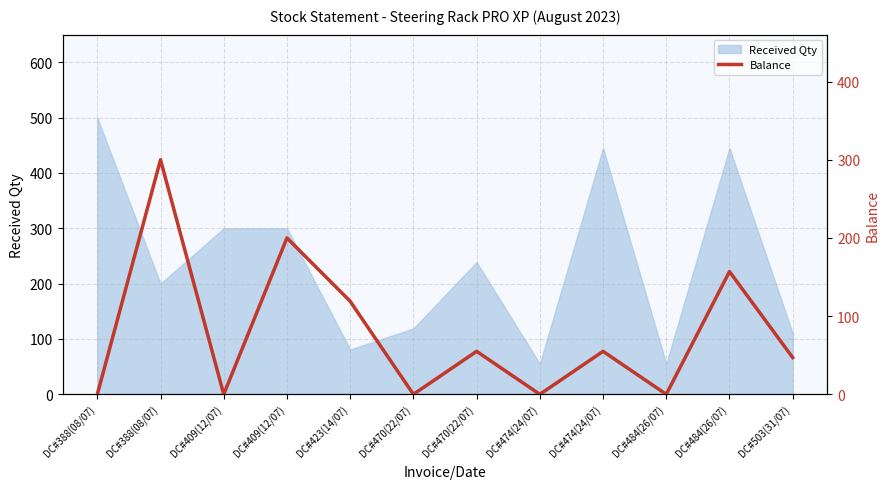

Where does the data first go above 55?

DC#388(08/07)